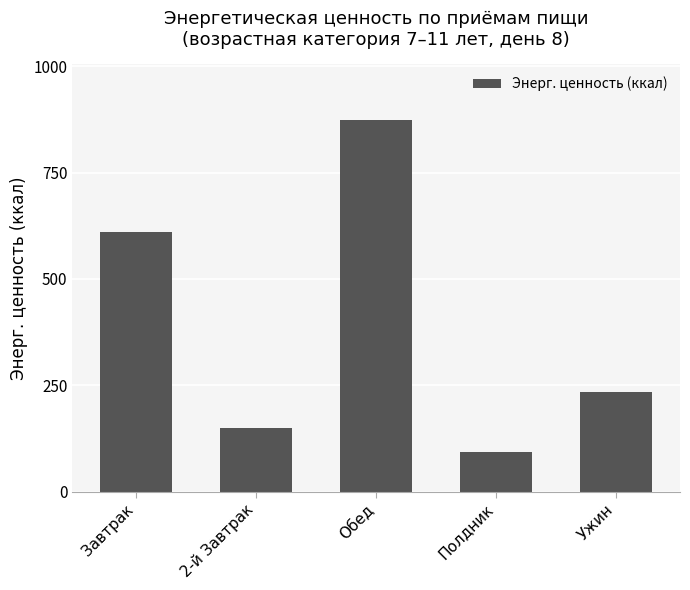

How many values exceed 233?

3